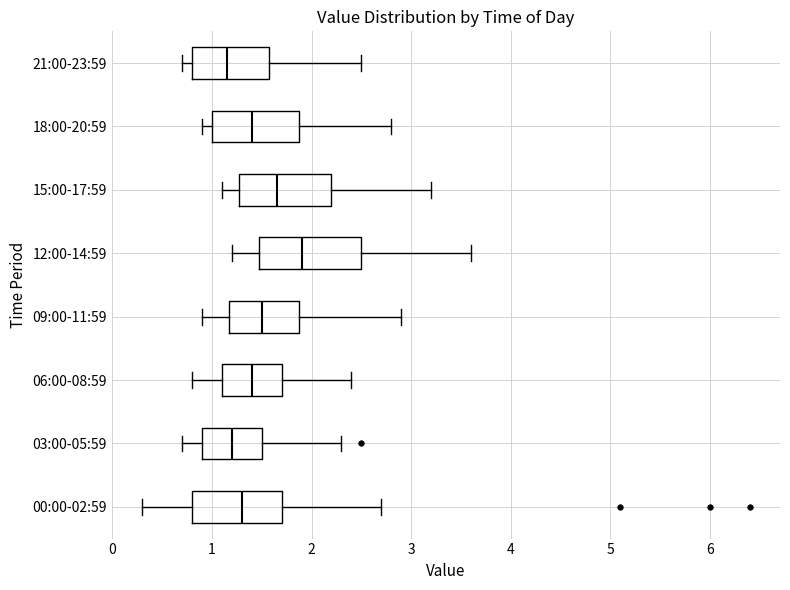

Which box's median line is the furthest to the right?

12:00-14:59